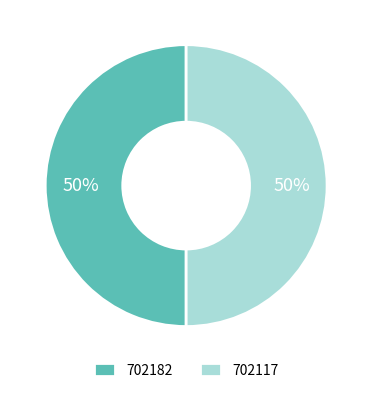

Approximately how many times larger is the value at 702182 compared to 702117?

1.0